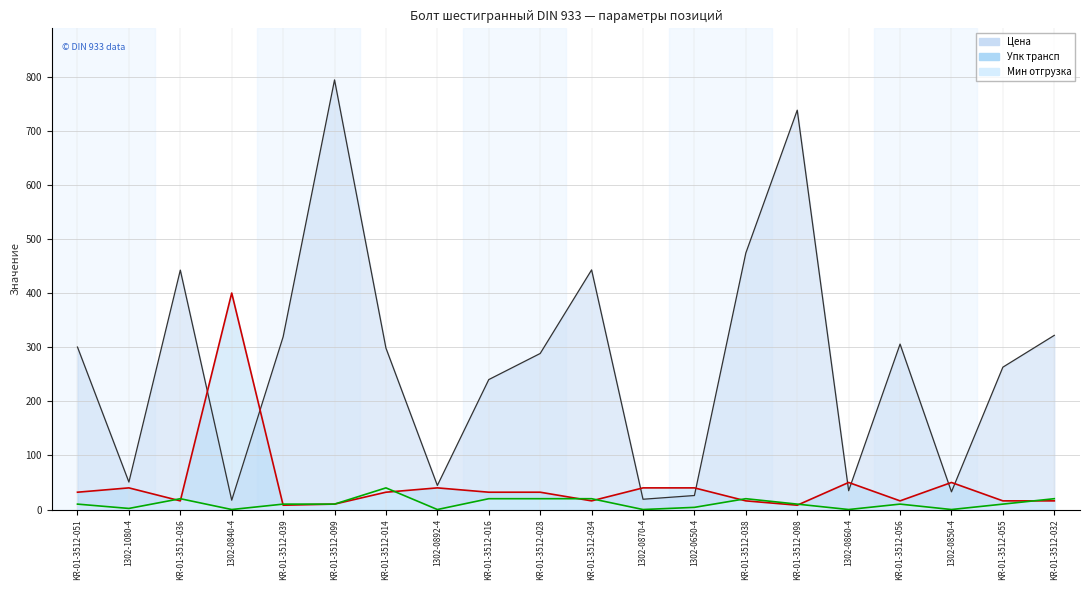

Where is the first local minimum for Мин отгрузка?

1302-1080-4